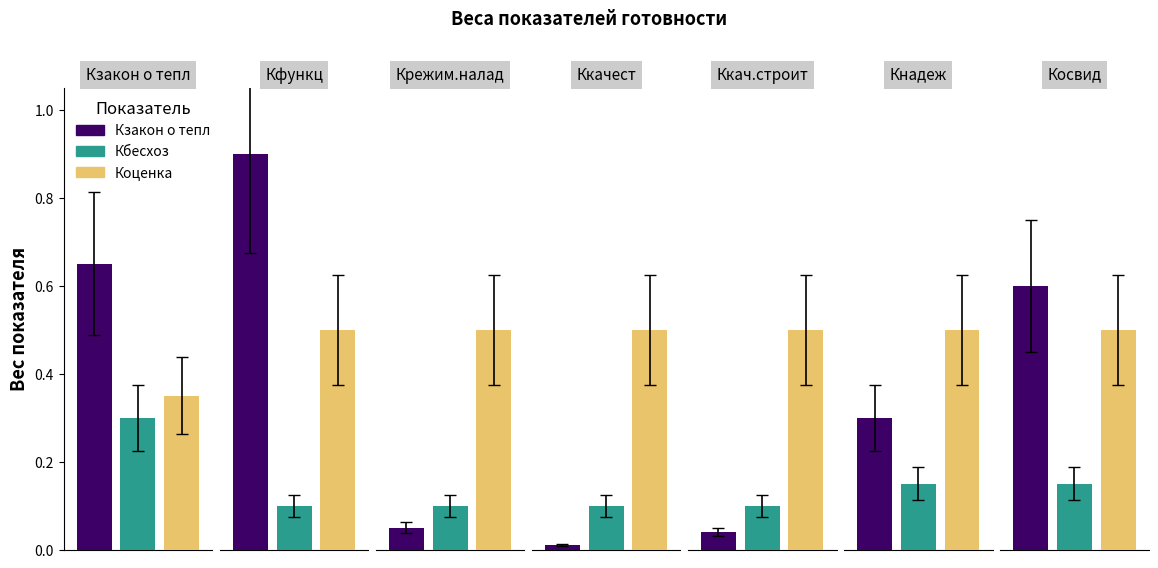

List the labels in order of Кзакон о тепл value, smallest first.

Ккачест, Ккач.строит, Крежим.налад, Кнадеж, Косвид, Кзакон о тепл, Кфункц